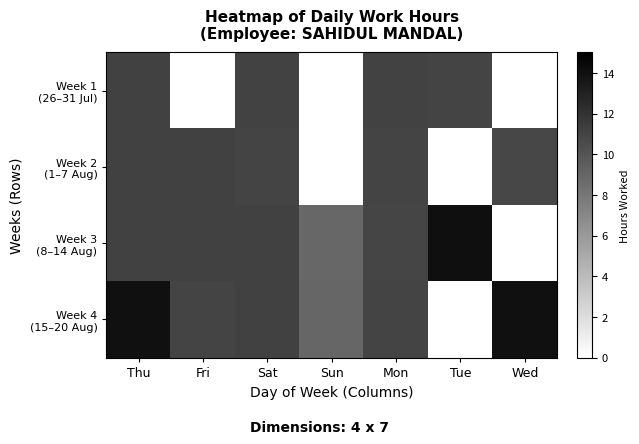

The value of Week 2 (1–7 Aug) at Sat is 11.0. True or false?

True